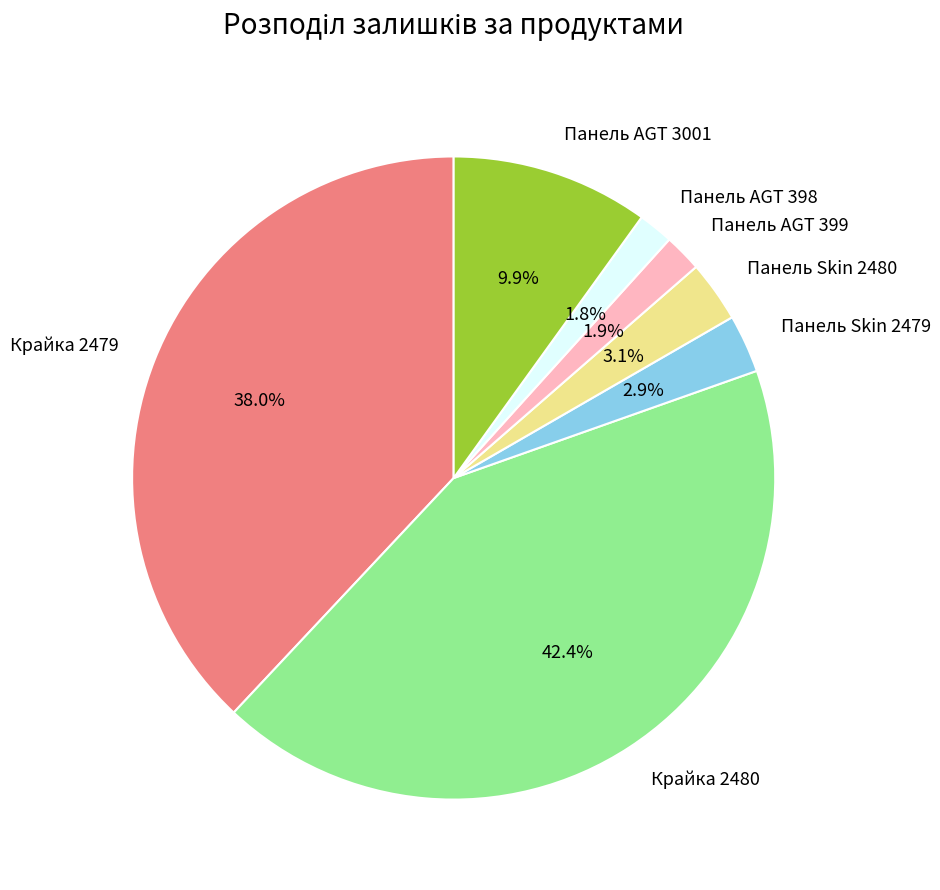

What percentage is NOT represented by Панель AGT 399?

98.1%